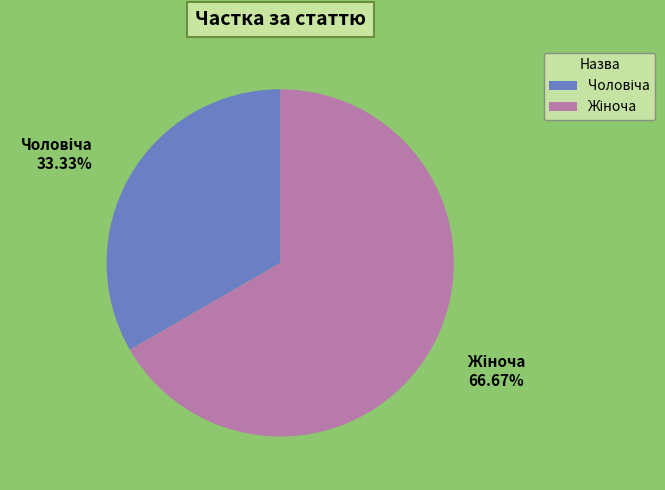

Is there a majority slice in this chart?

Yes